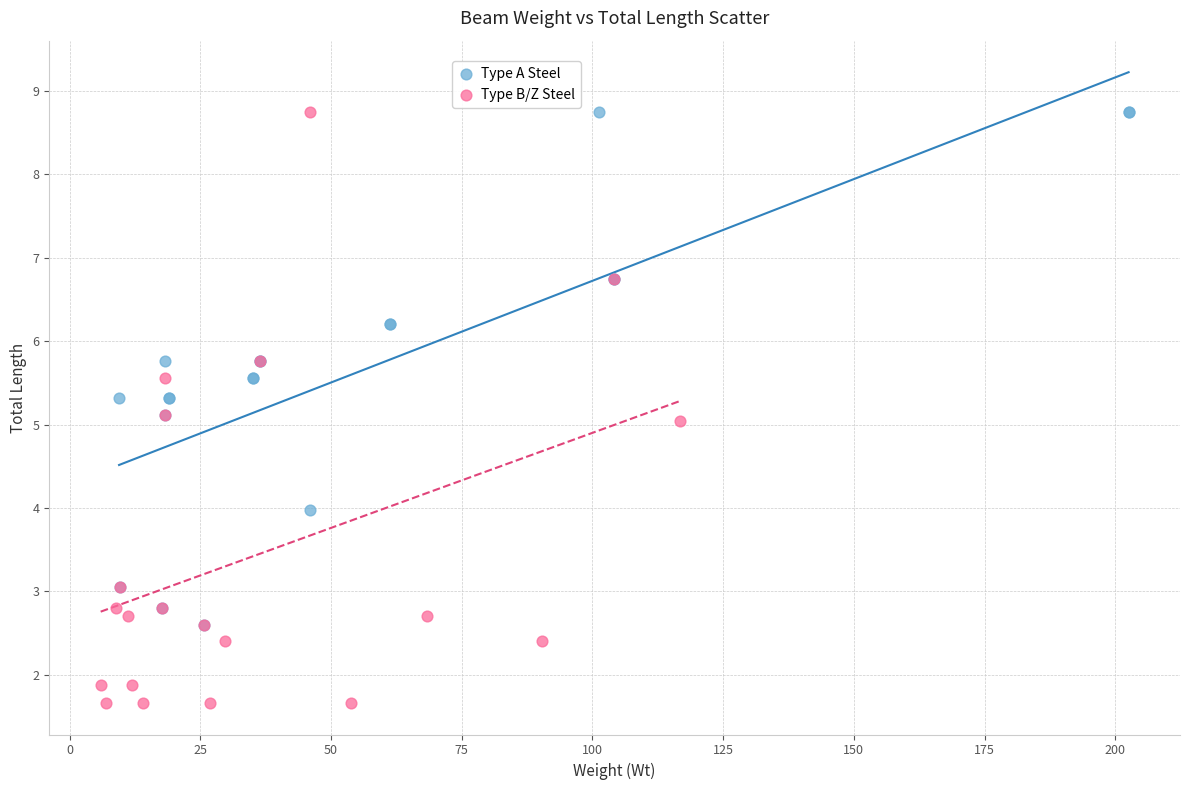

Which series has the widest spread of Y values?

Type B/Z Steel